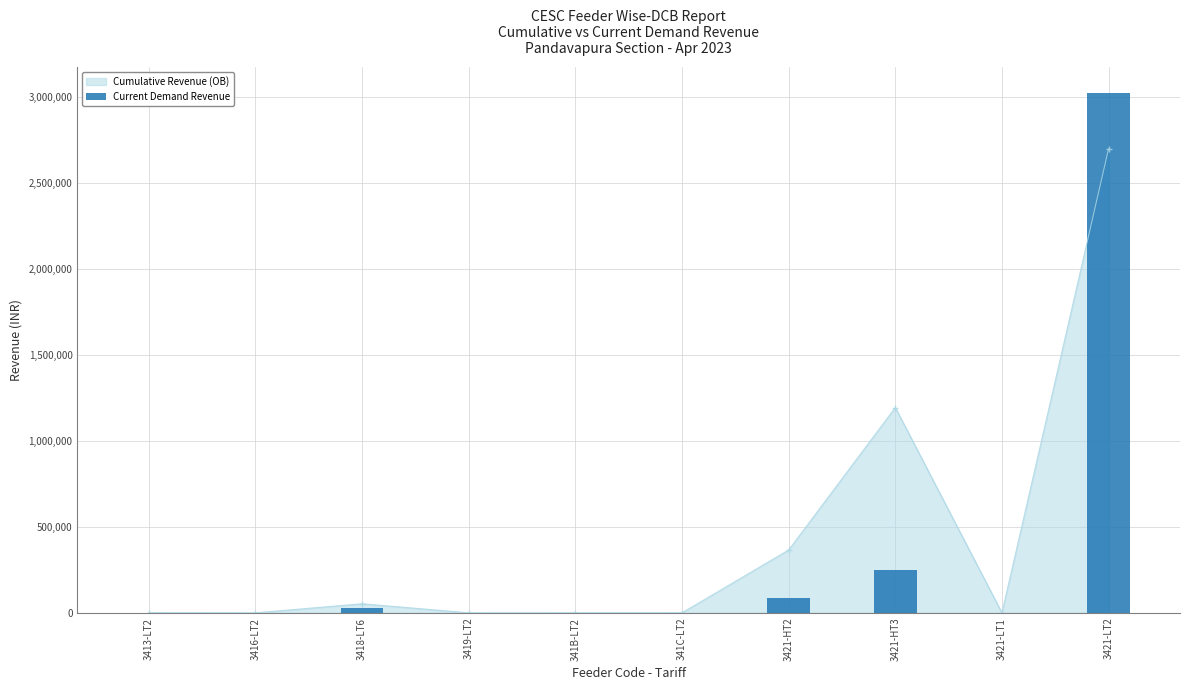

Count the number of values greater than 1526.

4